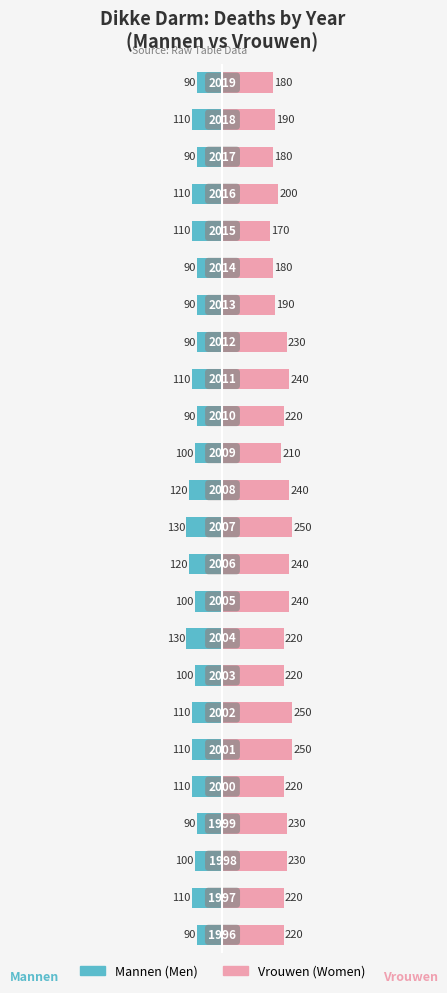

Reading left to right, what are all the values shown in this chart?

Mannen: 0=-90	1=-110	2=-100	3=-90	4=-110	5=-110	6=-110	7=-100	8=-130	9=-100	10=-120	11=-130	12=-120	13=-100	14=-90	15=-110	16=-90	17=-90	18=-90	19=-110	20=-110	21=-90	22=-110	23=-90
Vrouwen: 0=220	1=220	2=230	3=230	4=220	5=250	6=250	7=220	8=220	9=240	10=240	11=250	12=240	13=210	14=220	15=240	16=230	17=190	18=180	19=170	20=200	21=180	22=190	23=180